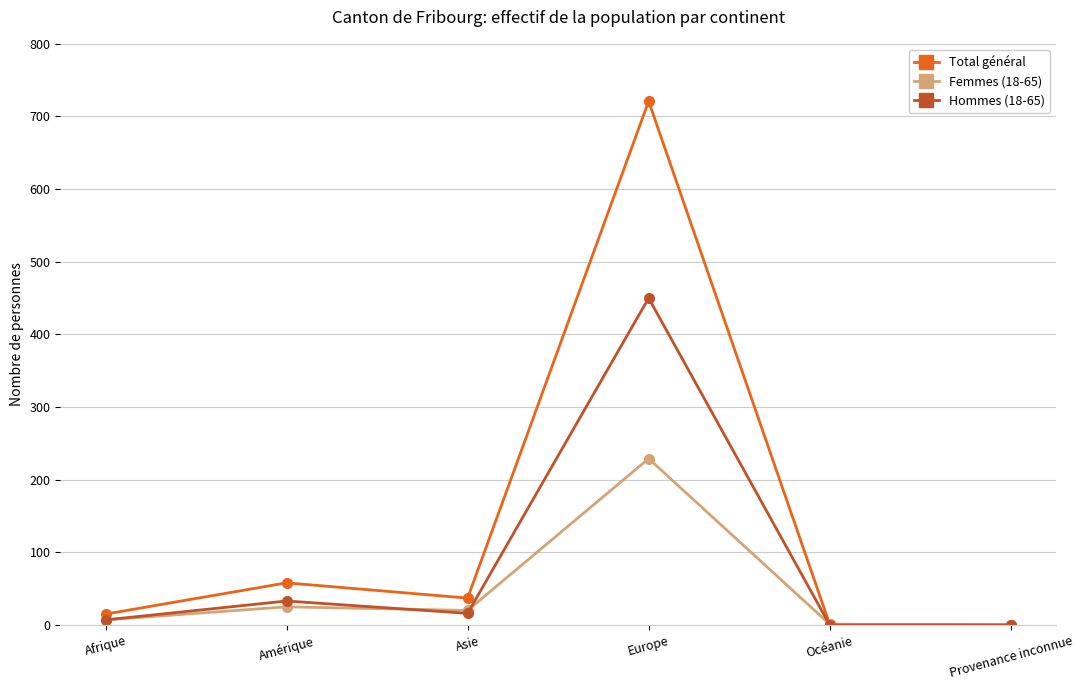

Where is Total général nearest to the value 360?

Amérique